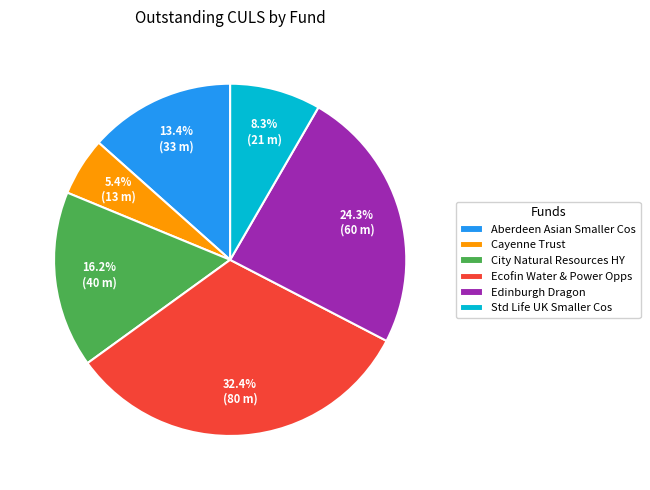

Which category has the biggest portion of the pie?

Ecofin Water & Power Opps